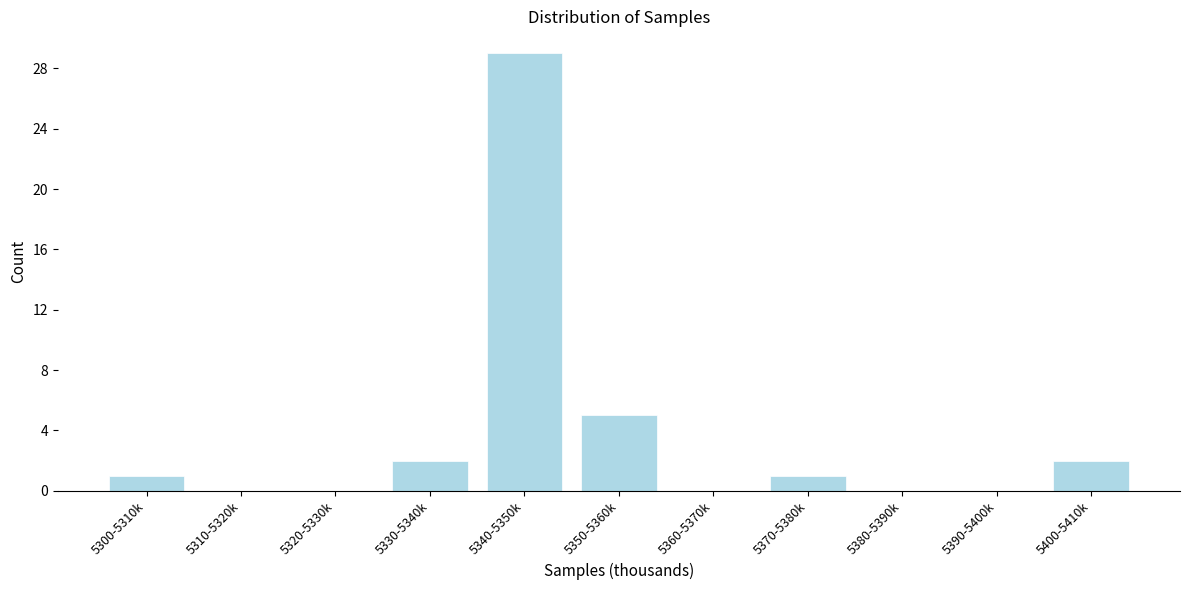

Reading left to right, extract all data points from this chart.

5300-5310k=1	5310-5320k=0	5320-5330k=0	5330-5340k=2	5340-5350k=29	5350-5360k=5	5360-5370k=0	5370-5380k=1	5380-5390k=0	5390-5400k=0	5400-5410k=2